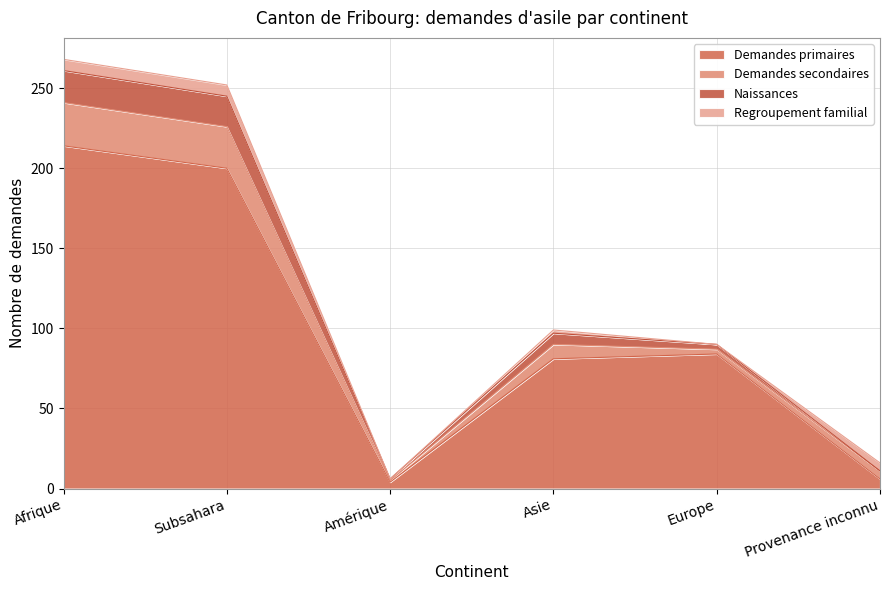

How many interior local peaks does the Demandes primaires series have?

1